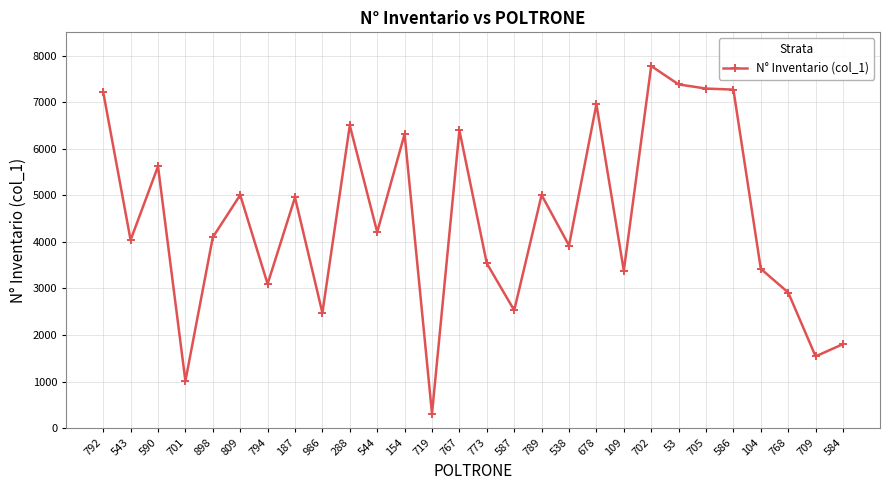

Is it true that the value at 288 is 10935?

False